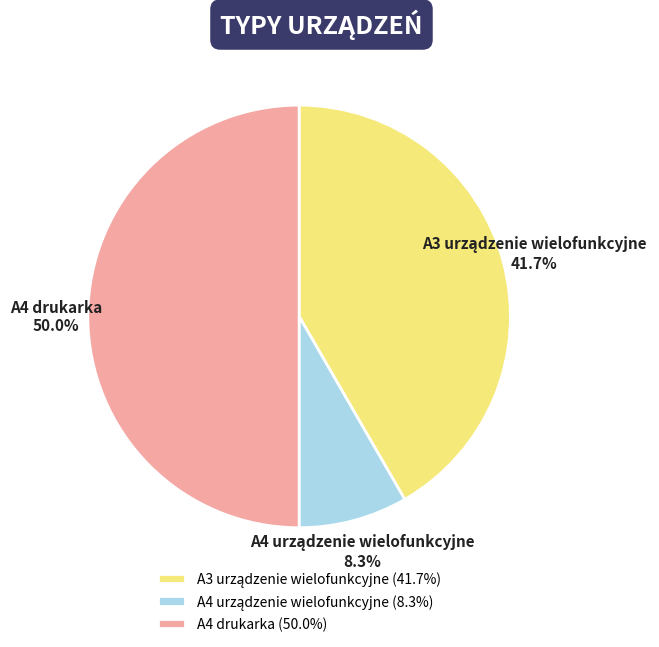

How many slices are in this pie chart?

3